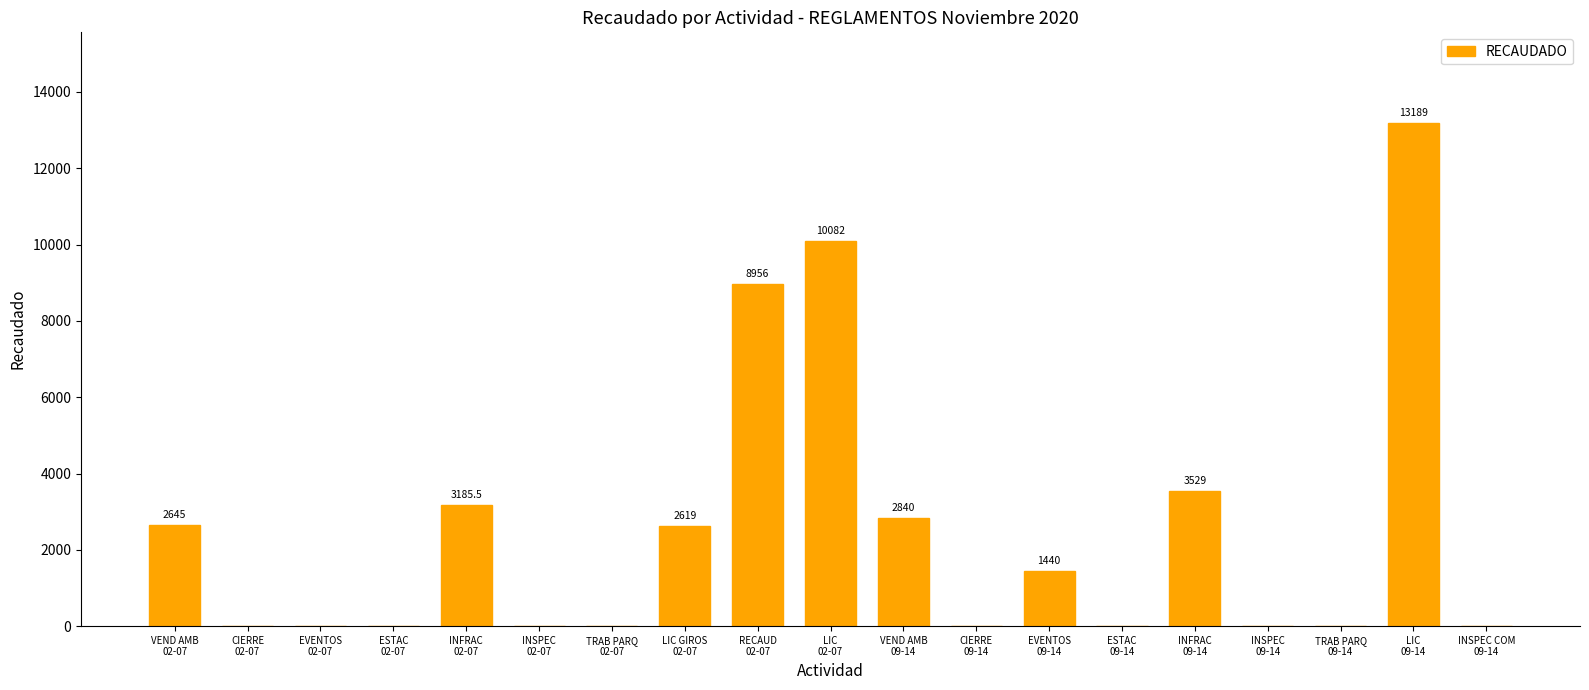

What is the maximum value shown in the chart?

13189.0